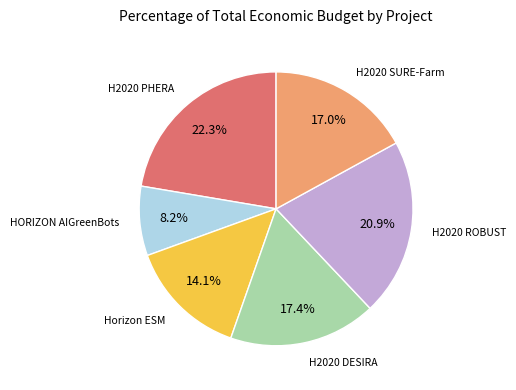

Does any single category account for the majority?

No